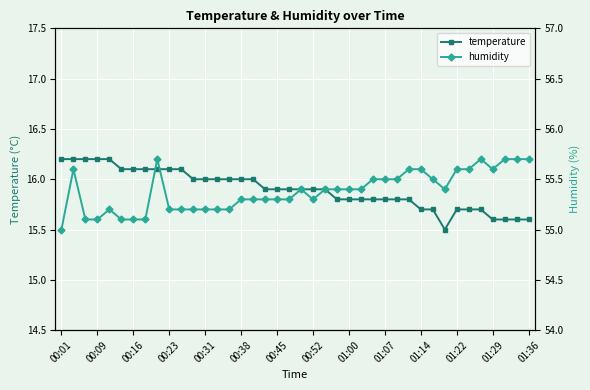

The value of temperature at 00:16 is 4.3. True or false?

False